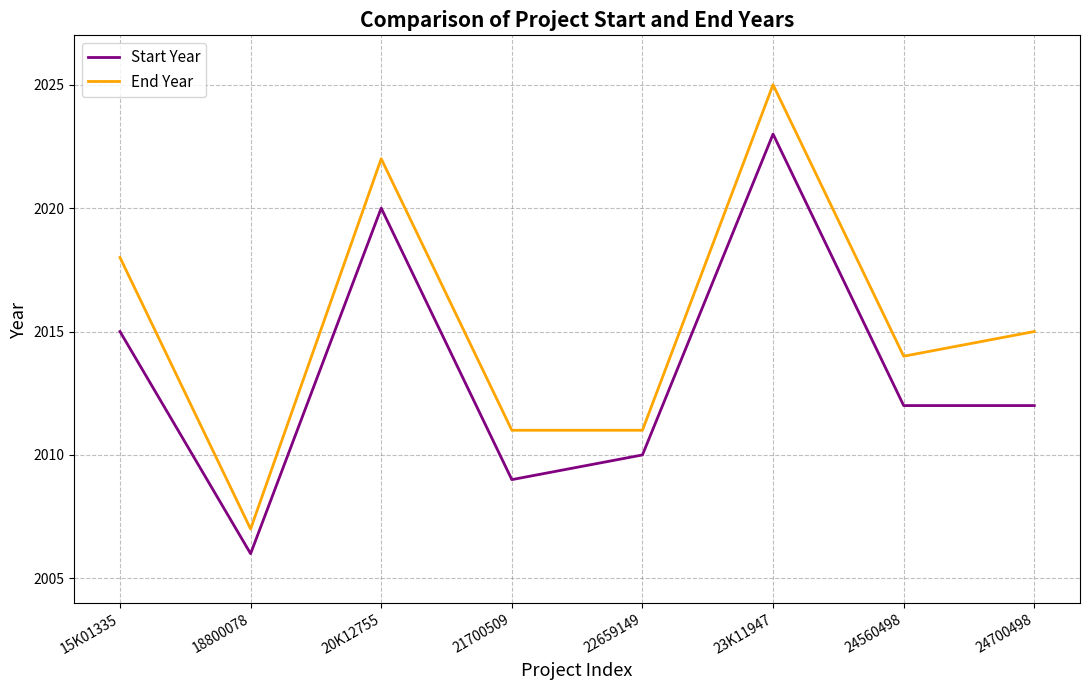

What is the lowest value of the End Year series?

2007